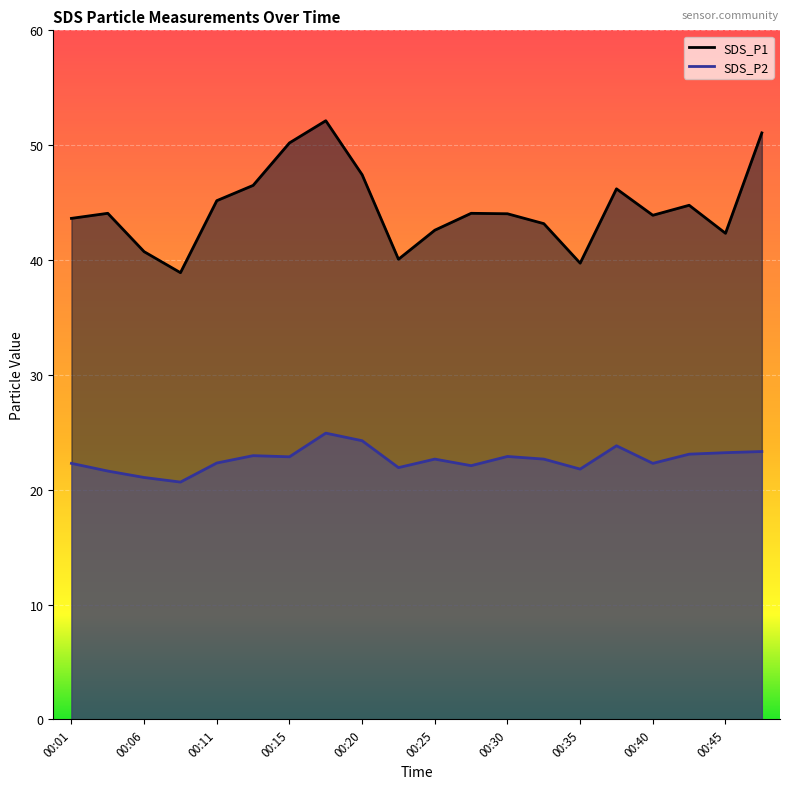

What value does the SDS_P1 series have at 00:28?

44.1